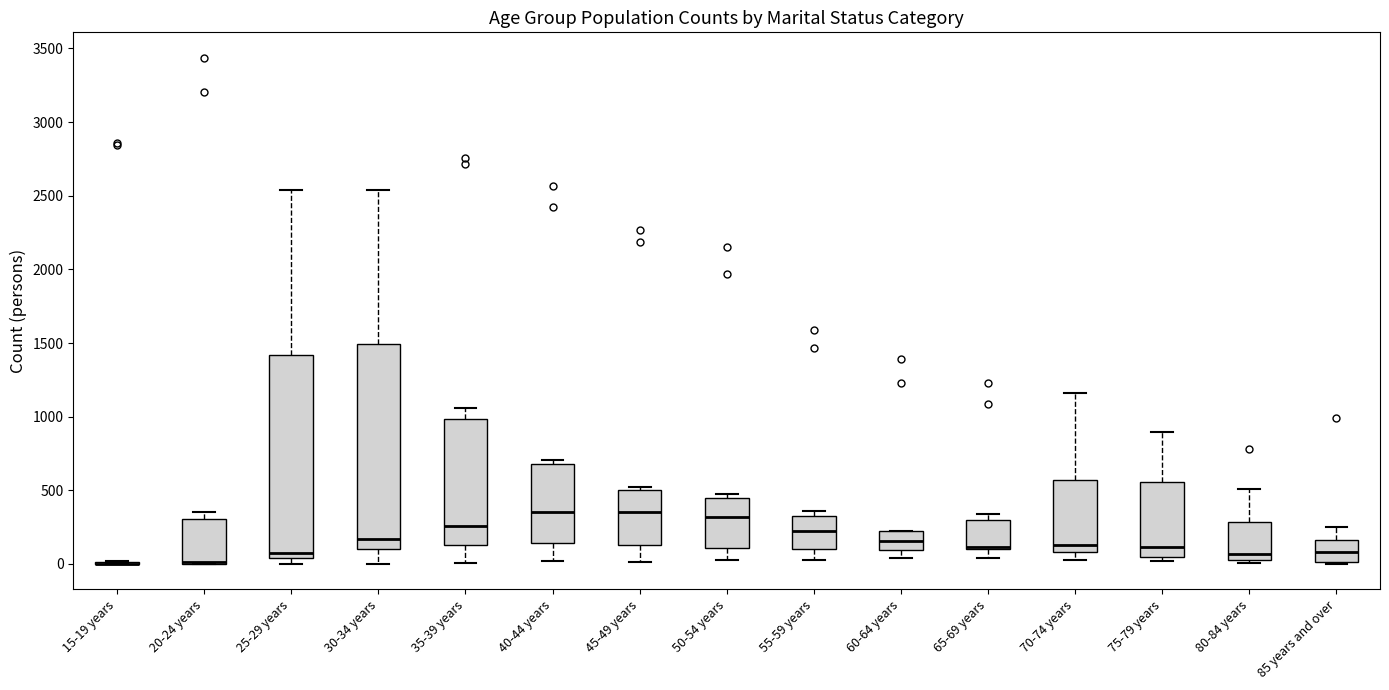

Reading left to right, read every box against the y-axis: the position of its median line, the range the box covers, and the ends of its whiskers. The values are not printed on the chart, so give them approximately, as read against the axis.

15-19 years: box collapsed to a line at 0, whiskers 0 to 0
20-24 years: median 0 (drawn on the box's lower edge), box 0 to 300, whiskers 0 to 350
25-29 years: median 100, box 50 to 1400, whiskers 0 to 2550
30-34 years: median 150, box 100 to 1500, whiskers 0 to 2550
35-39 years: median 250, box 150 to 1000, whiskers 0 to 1050
40-44 years: median 350, box 150 to 700, whiskers 0 to 700 (just above the box's upper edge)
45-49 years: median 350, box 150 to 500, whiskers 0 to 500 (just above the box's upper edge)
50-54 years: median 300, box 100 to 450, whiskers 50 to 500
55-59 years: median 200, box 100 to 350, whiskers 50 to 350 (just above the box's upper edge)
60-64 years: median 150, box 100 to 200, whiskers 50 to 250
65-69 years: median 100 (just above the box's lower edge), box 100 to 300, whiskers 50 to 350
70-74 years: median 150, box 100 to 550, whiskers 0 to 1150
75-79 years: median 100, box 50 to 550, whiskers 0 to 900
80-84 years: median 50 (just above the box's lower edge), box 50 to 300, whiskers 0 to 500
85 years and over: median 100, box 0 to 150, whiskers 0 to 250